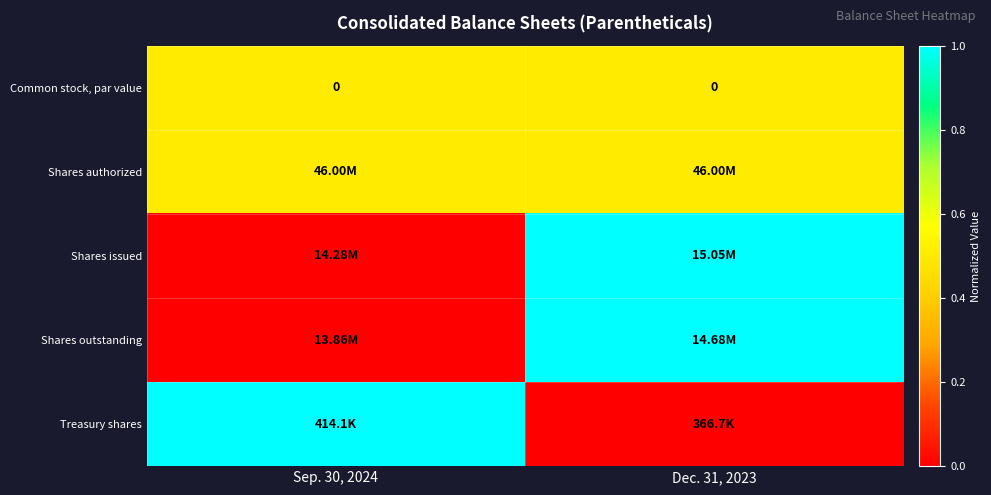

Where is Treasury shares nearest to the value 0?

Dec. 31, 2023